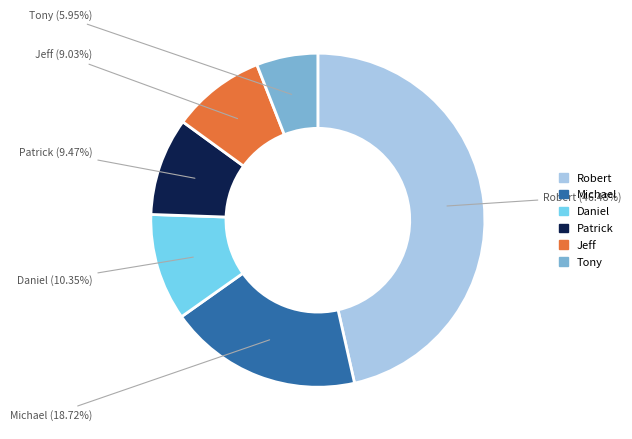

Is there any slice that represents more than half of the pie?

No